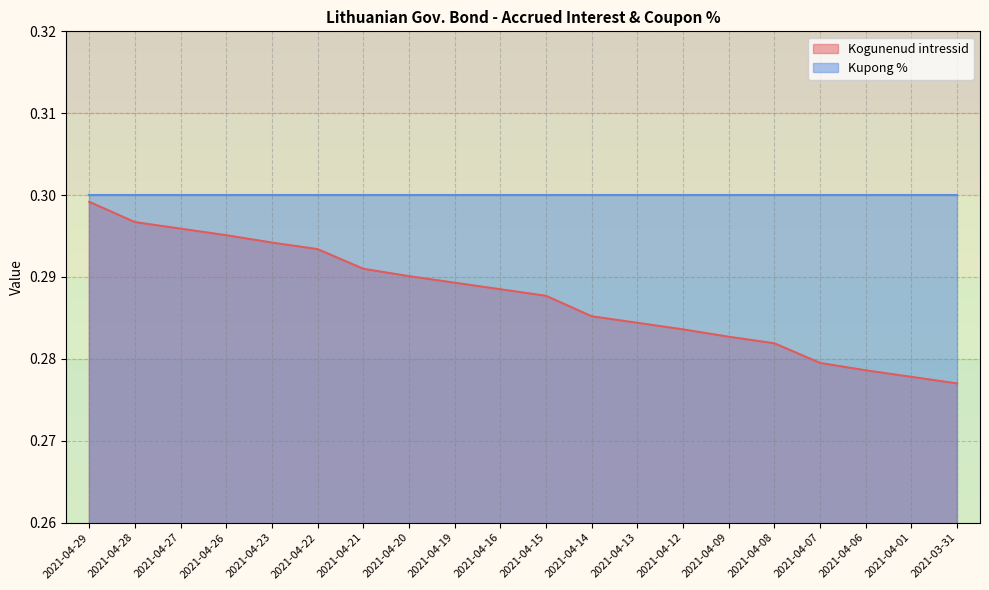

What is the sum of the values at 2021-04-28 and 2021-04-21?

0.6